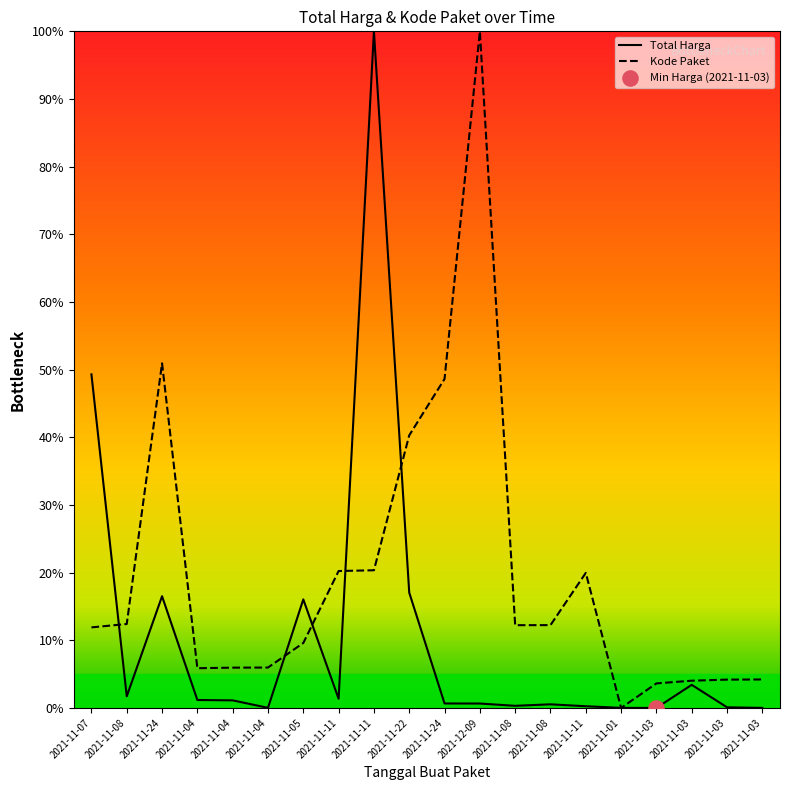

Which series reaches the minimum Y coordinate?

Total Harga